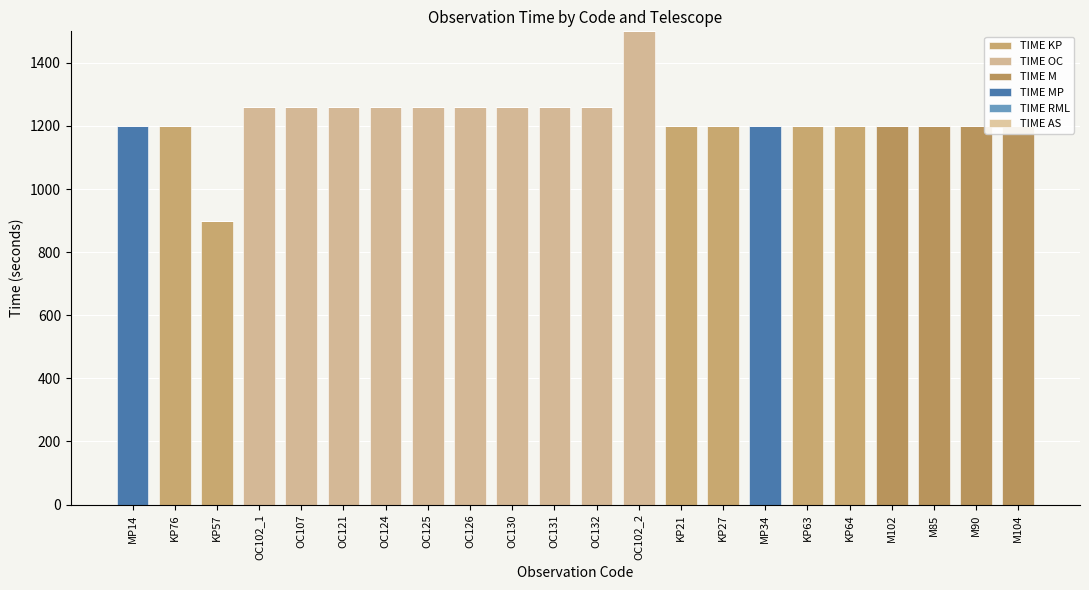

At which label does TIME MP reach its minimum?

KP76